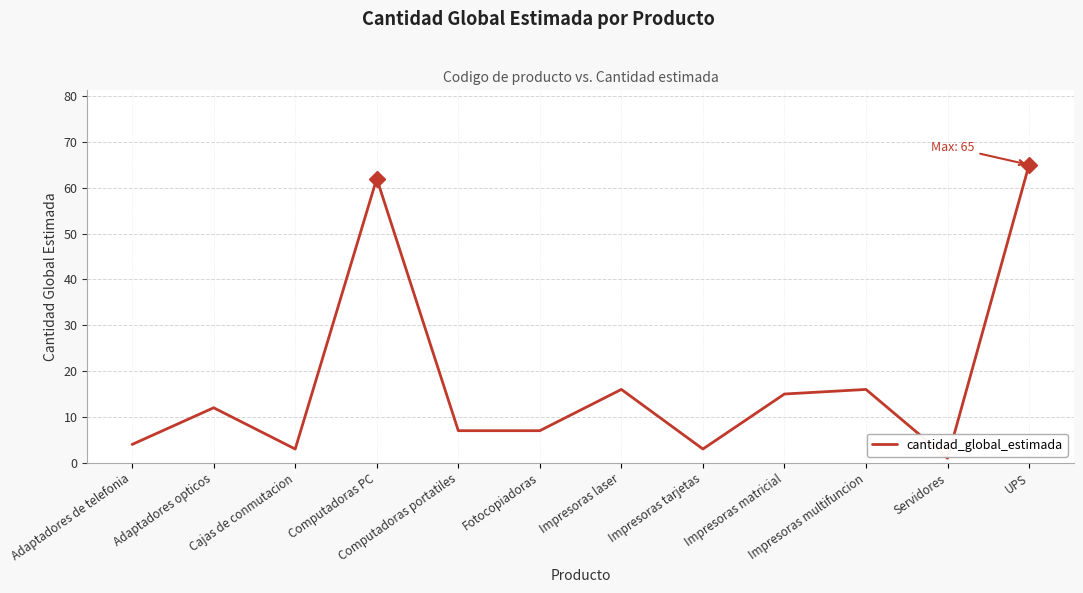

How many lines are shown in the chart?

1